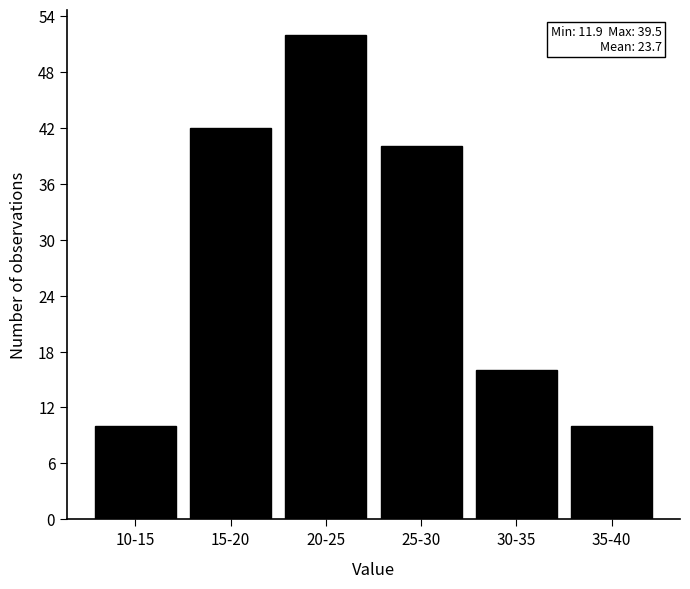

Reading right to left, list all the values displayed in this chart.

10	16	40	52	42	10